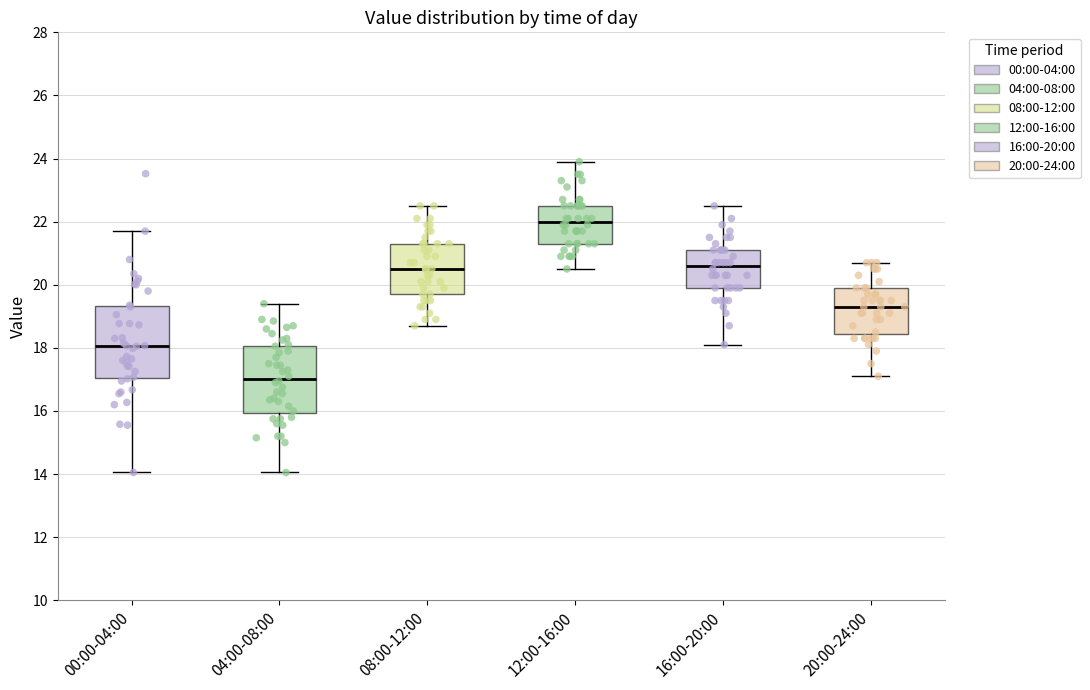

Where is the upper edge of the box for 08:00-12:00 on the y-axis? The values are not printed on the chart, so give them approximately, as read against the axis.

21.4